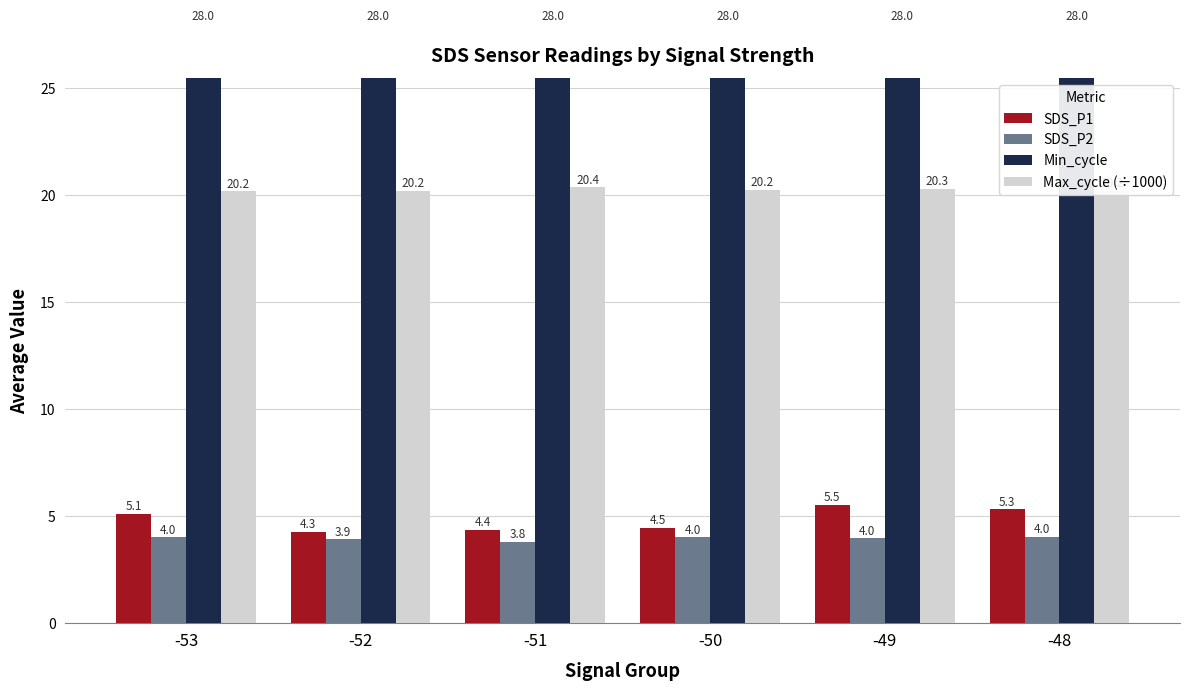

List the labels in order of Min_cycle value, largest first.

-53, -52, -51, -50, -49, -48